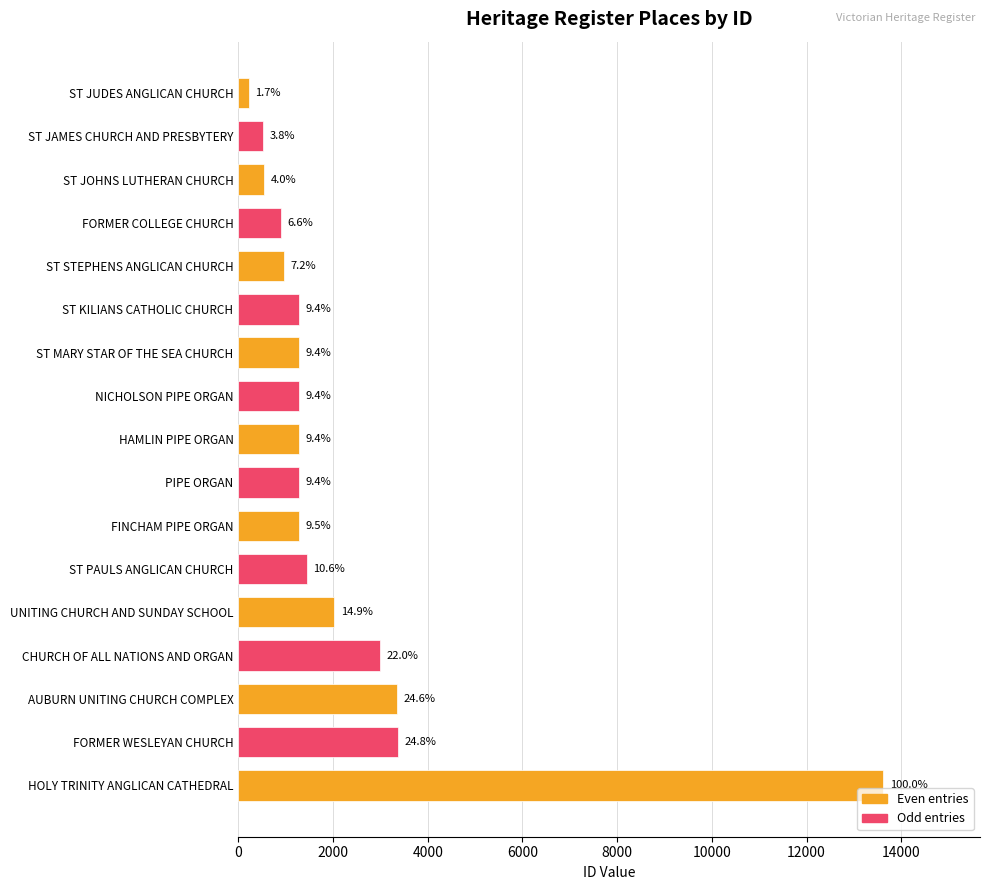

Does the chart contain any negative values?

No